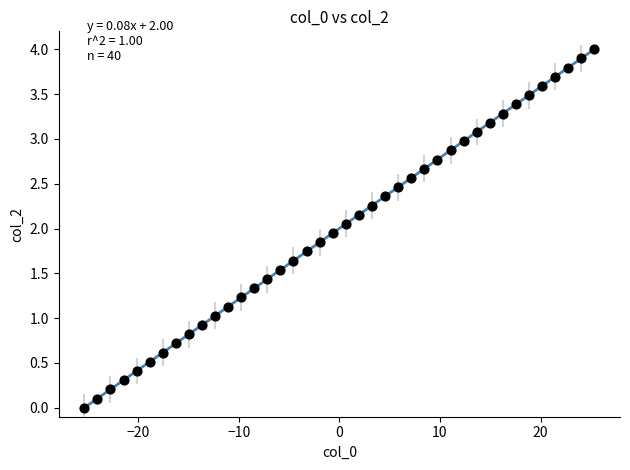

What is the range of X values (max minus min)?

50.7